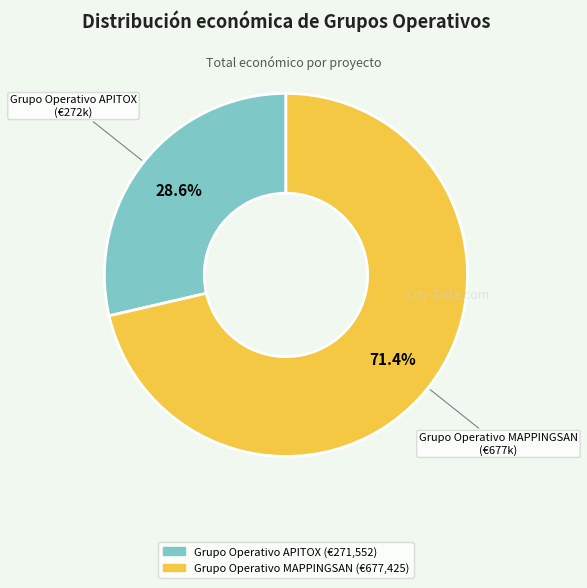

Is it true that Grupo Operativo MAPPINGSAN is 81% of the pie?

False